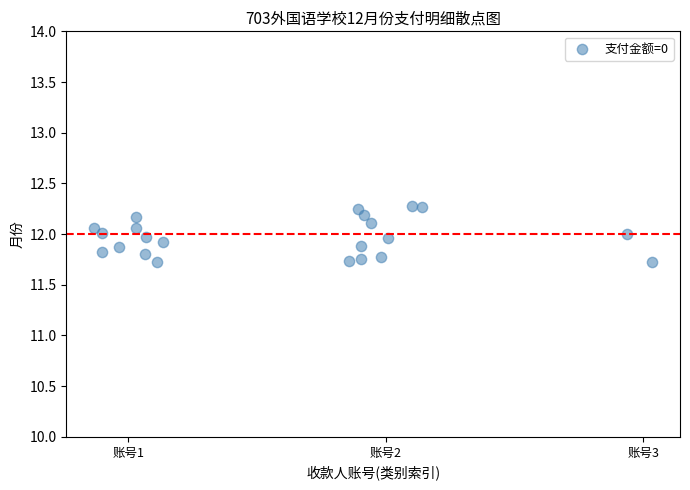

What is the range of Y values (max minus min)?

0.6